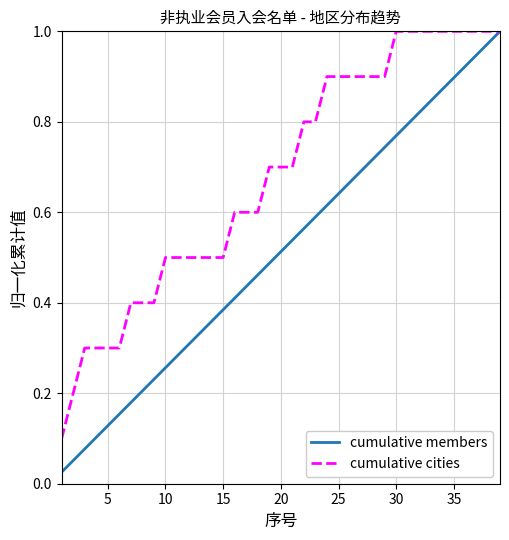

Which series has the widest spread of values?

cumulative members